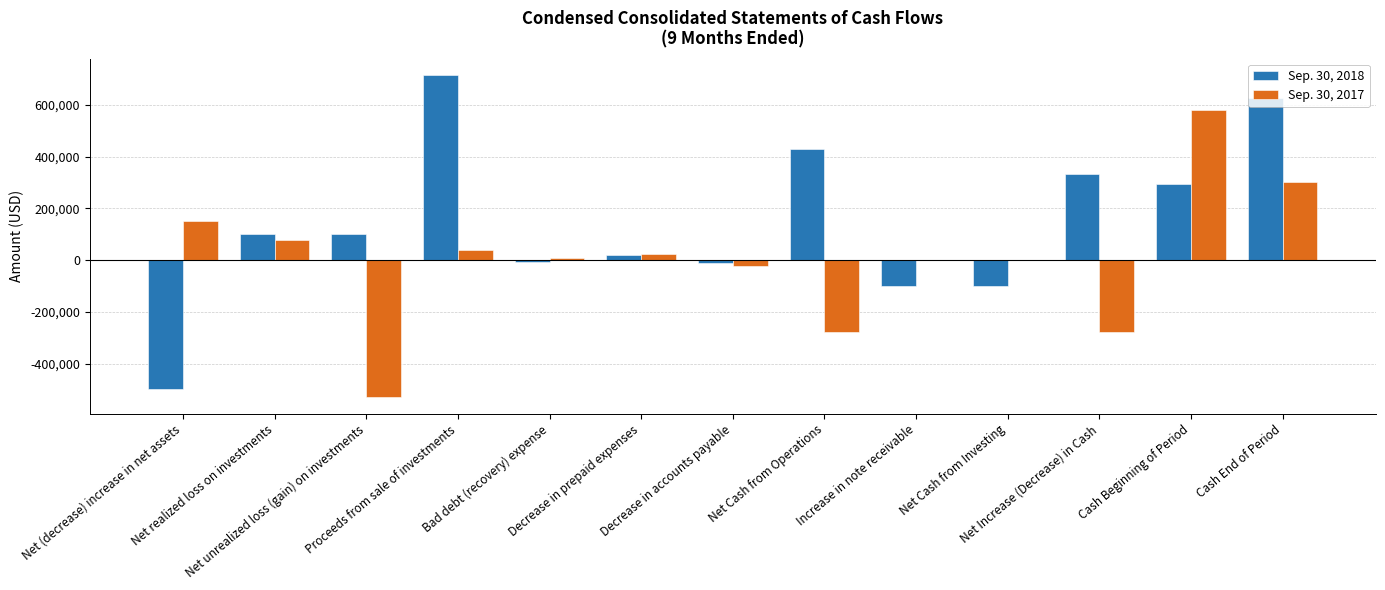

What is the maximum value shown in the chart?

716338